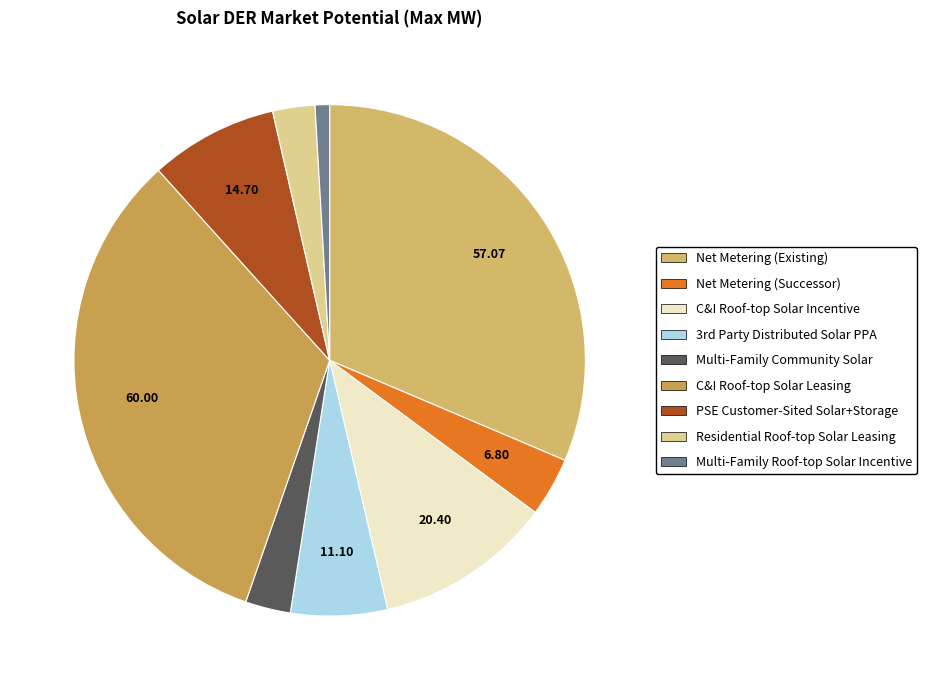

How many slices are in this pie chart?

9